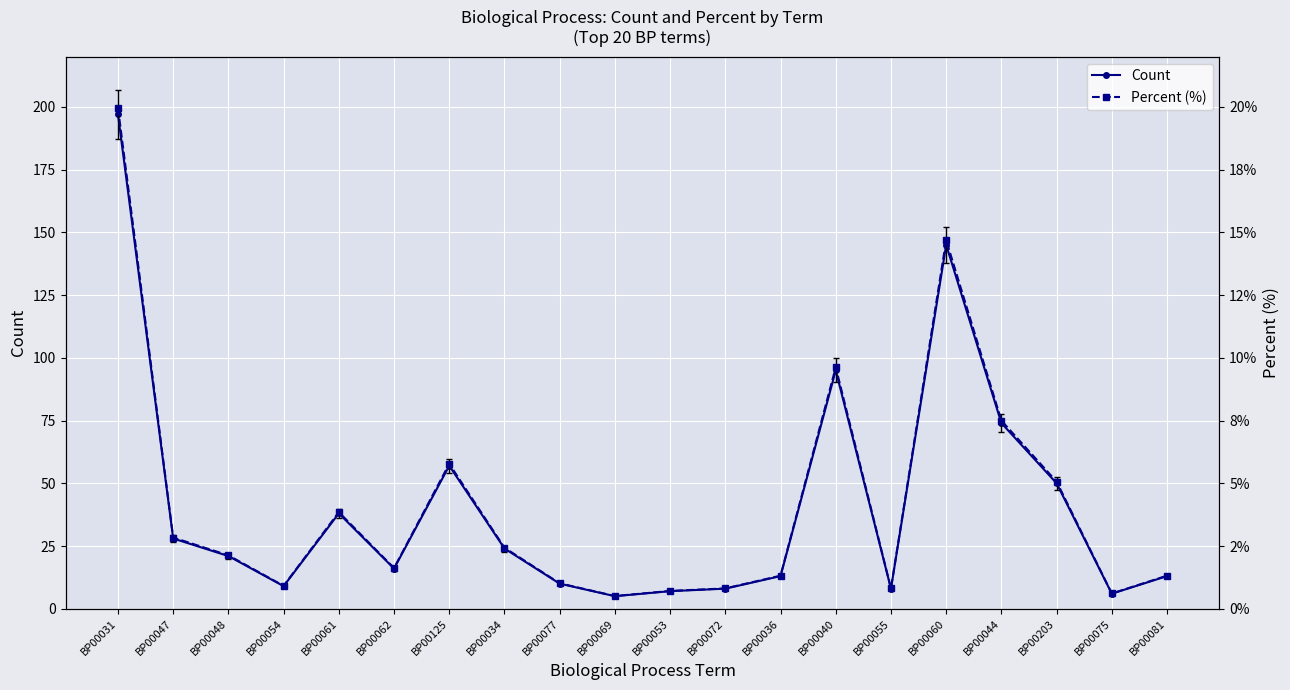

What is the total value across all series at BP00054?

9.9